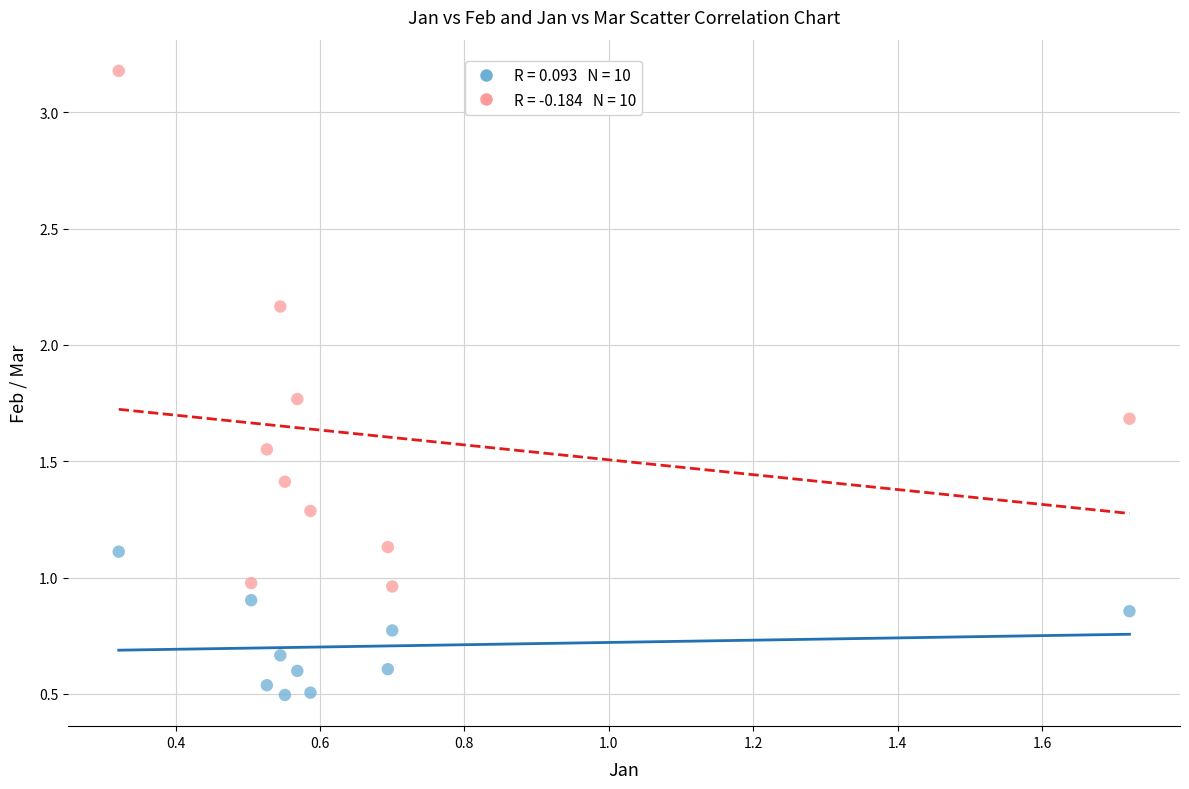

Across all data points, what is the range of X values (max minus min)?

1.4